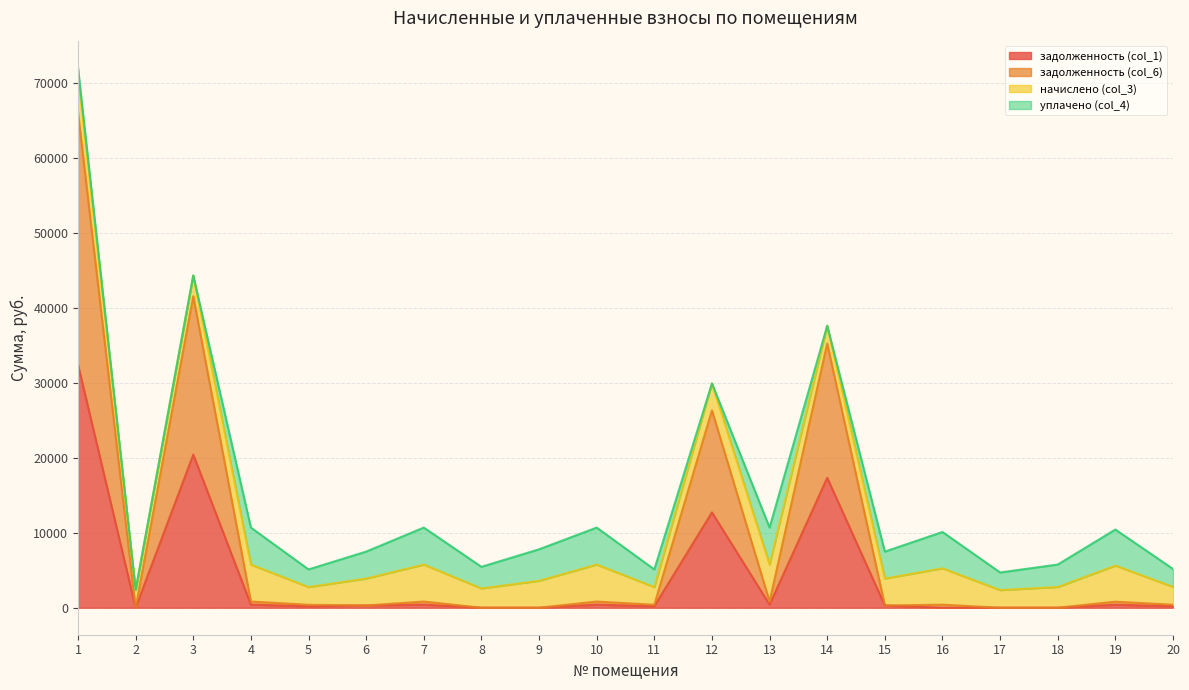

What is the value of the задолженность (col_1) point at the 6th from the left?

299.5